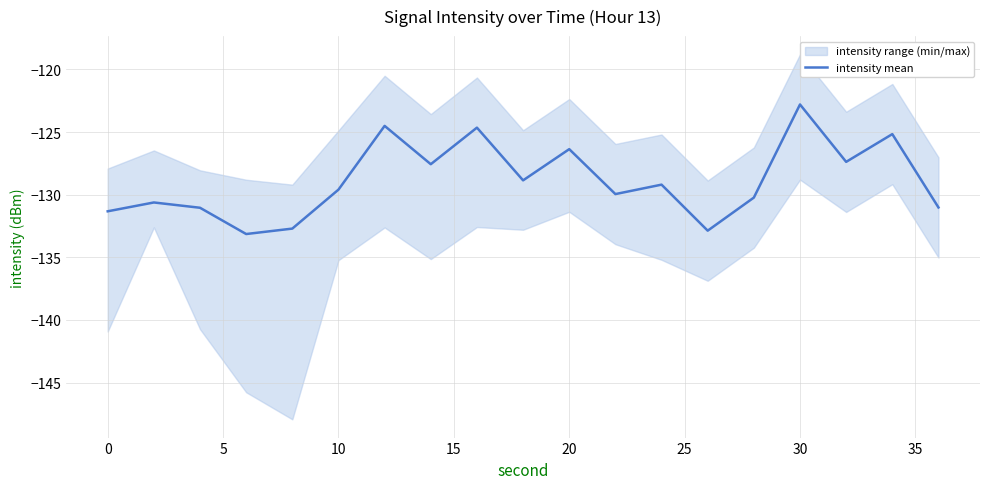

What is the value of the 5th point from the left?

-132.7